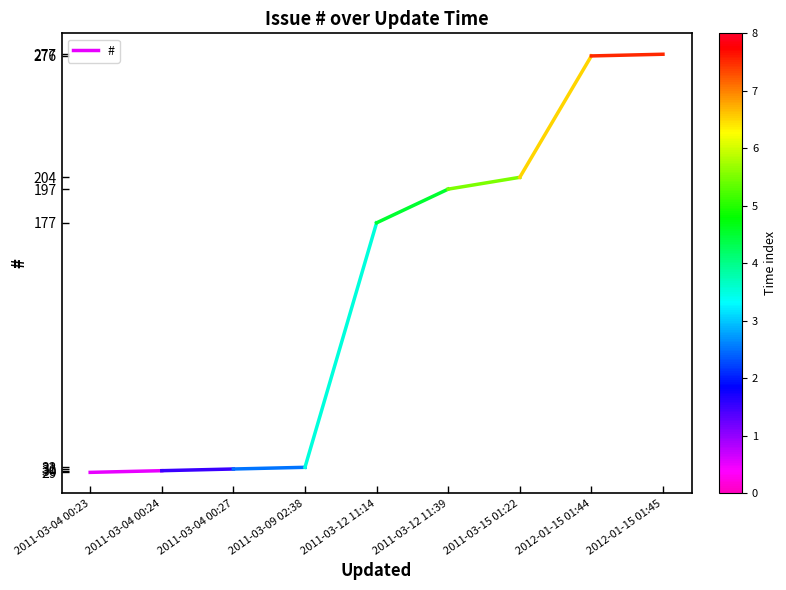

Rank the categories by value from highest to lowest.

2011-03-04 00:24, 2011-03-04 00:23